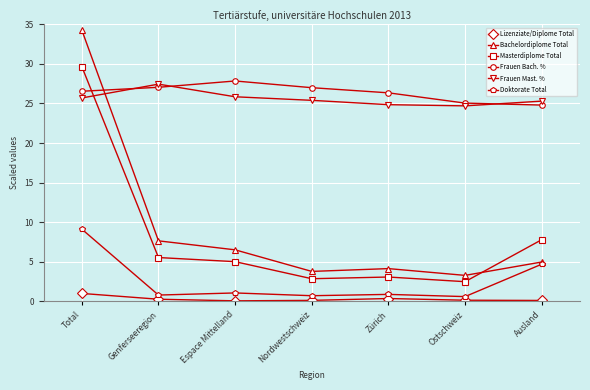

True or false: Frauen Mast. % and Doktorate Total cross at least once.

False